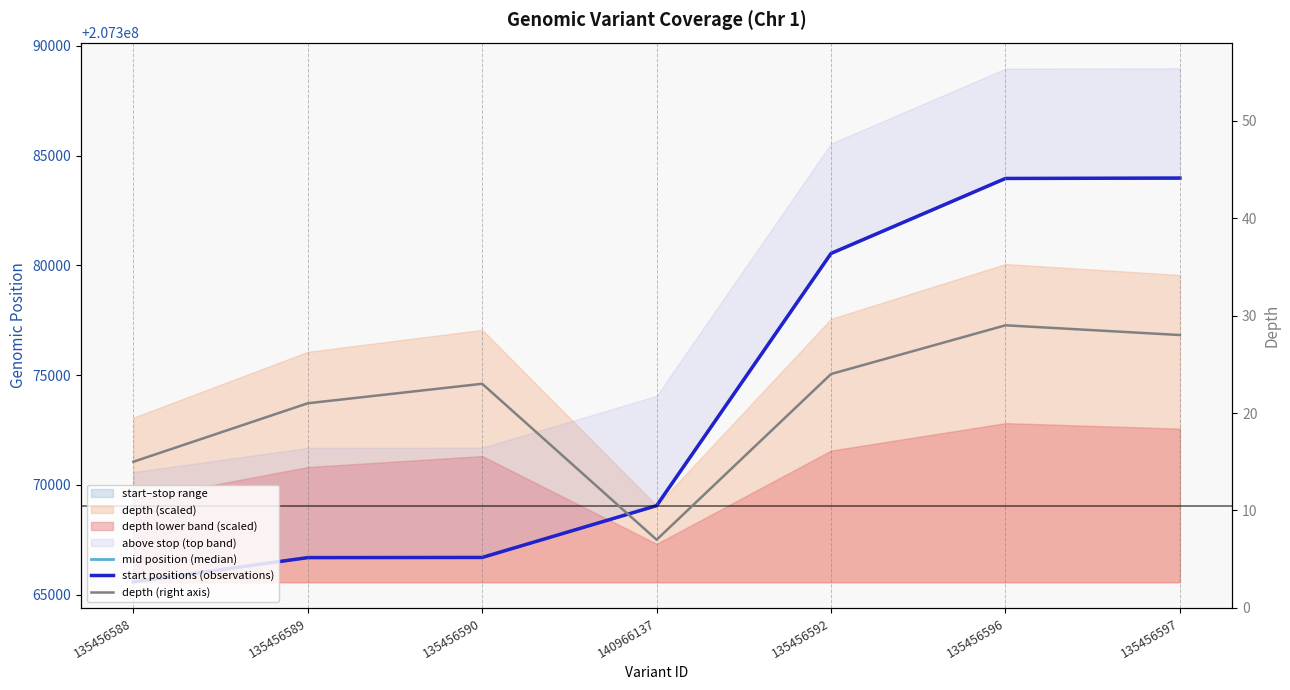

How many data points in start positions (observations) are above 207369050?

3